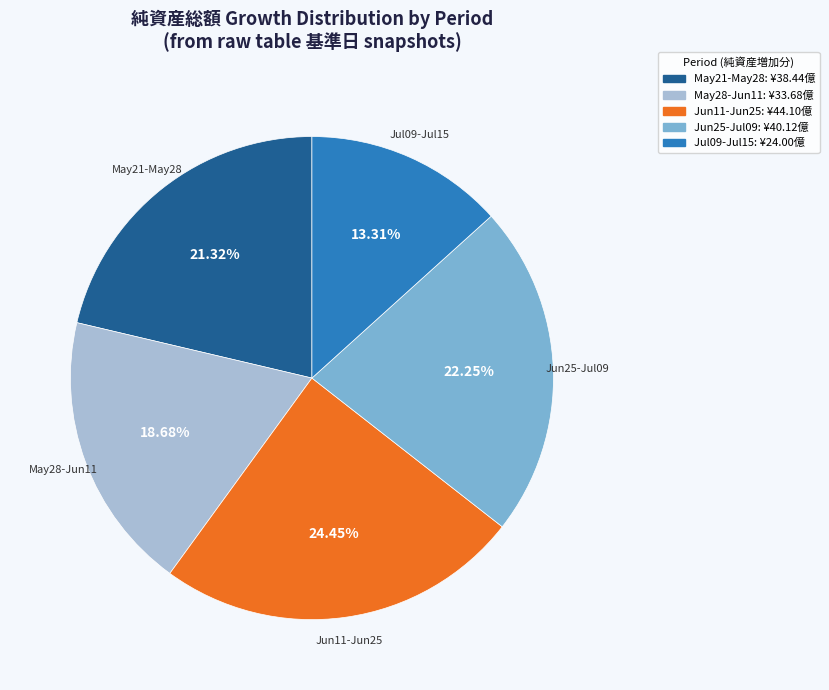

Is there any slice that represents more than half of the pie?

No